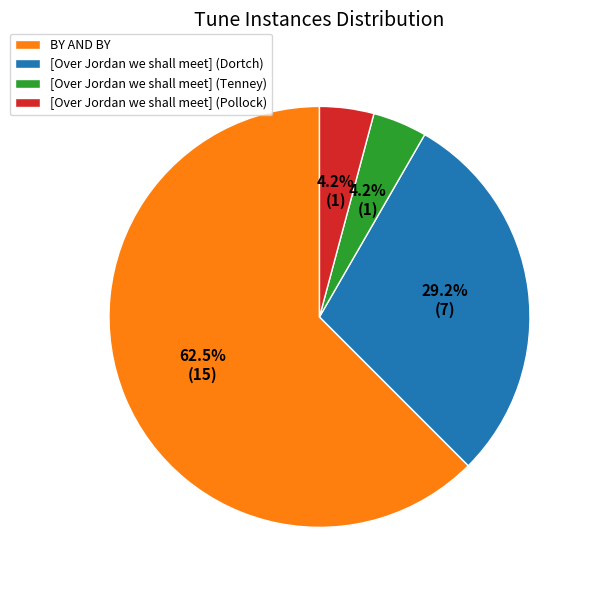

How many slices are in this pie chart?

4